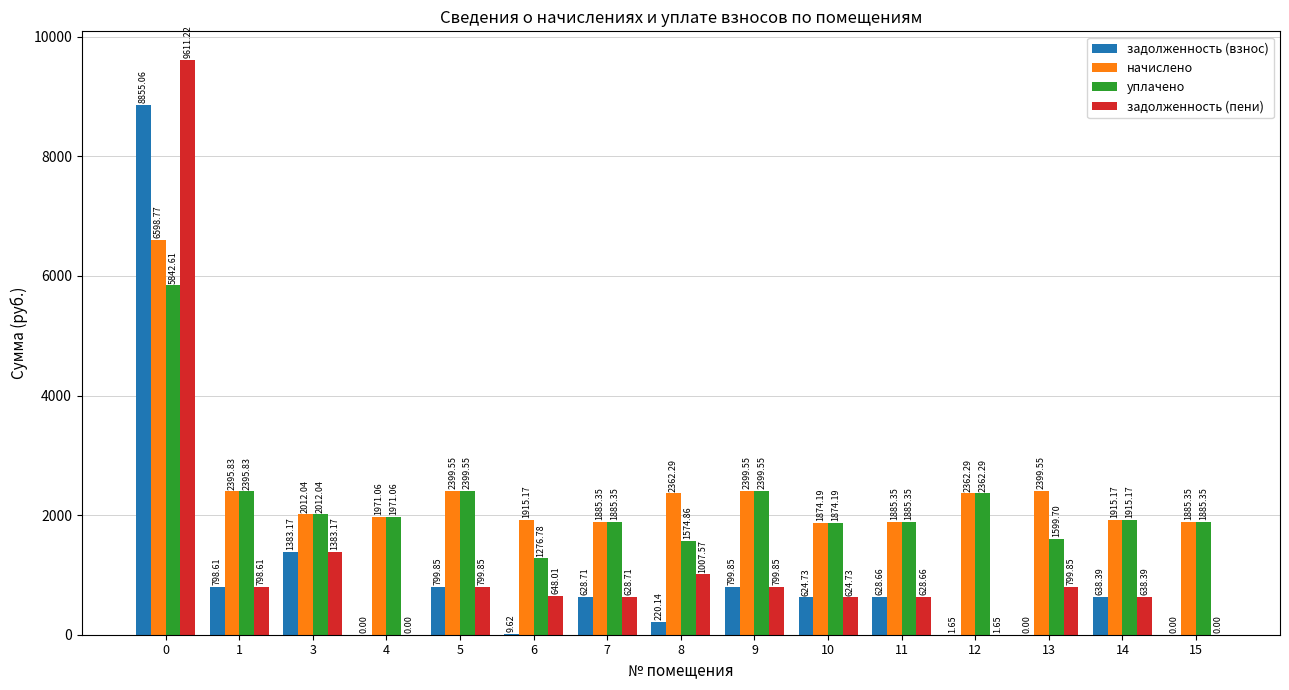

Are the bars horizontal?

No